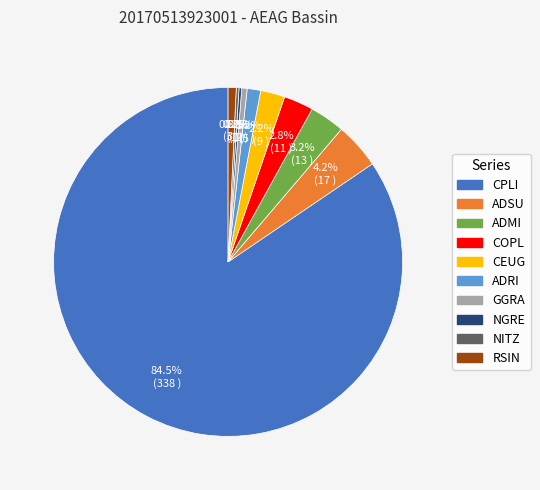

Combined, do ADMI and ADRI account for over 50%?

No